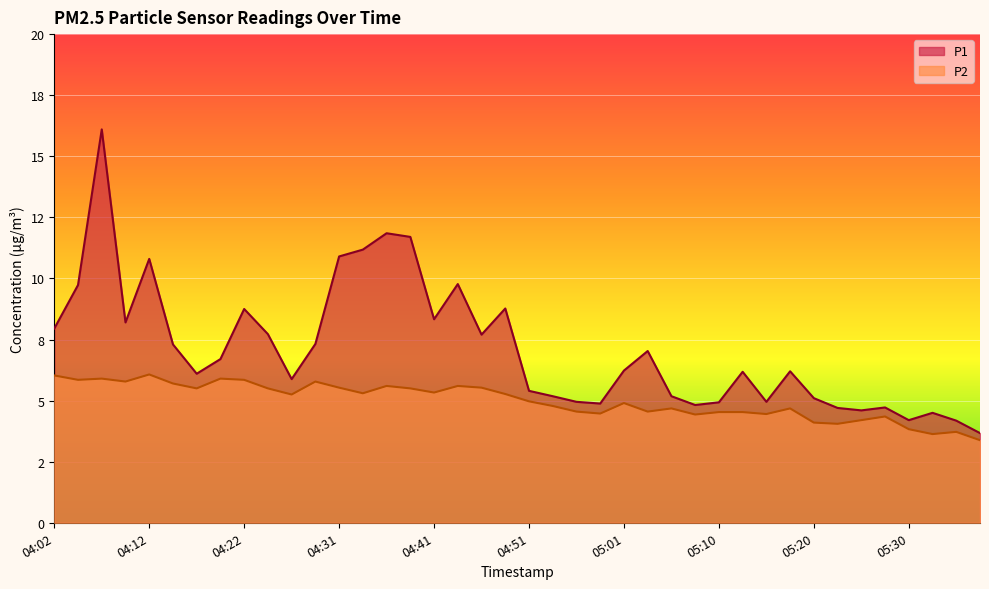

How many data points in P2 are less than 5?

20